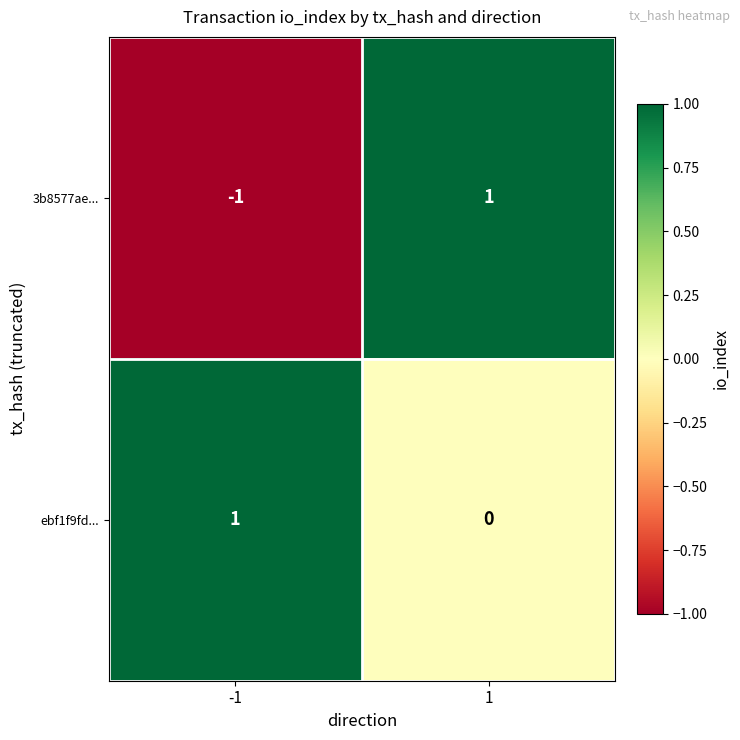

What is the difference between the highest and lowest values at 1?

1